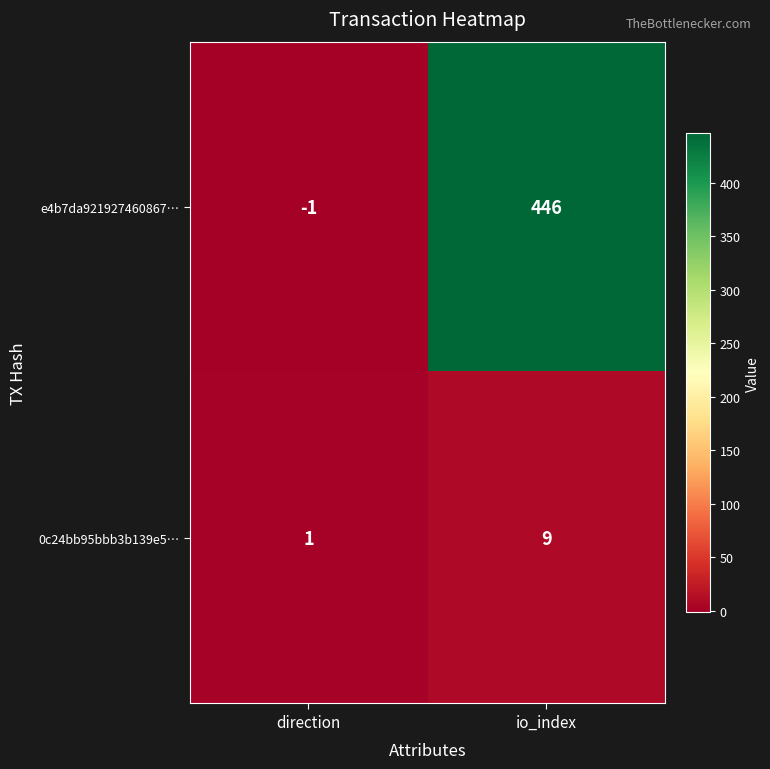

What is the difference between the e4b7da921927460867… values at direction and io_index?

447